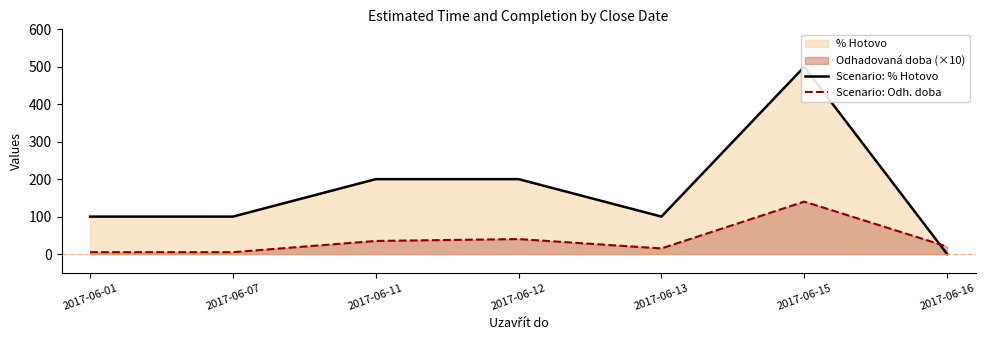

At 2017-06-15, list the series in order from largest to smallest.

Scenario: % Hotovo, Scenario: Odh. doba